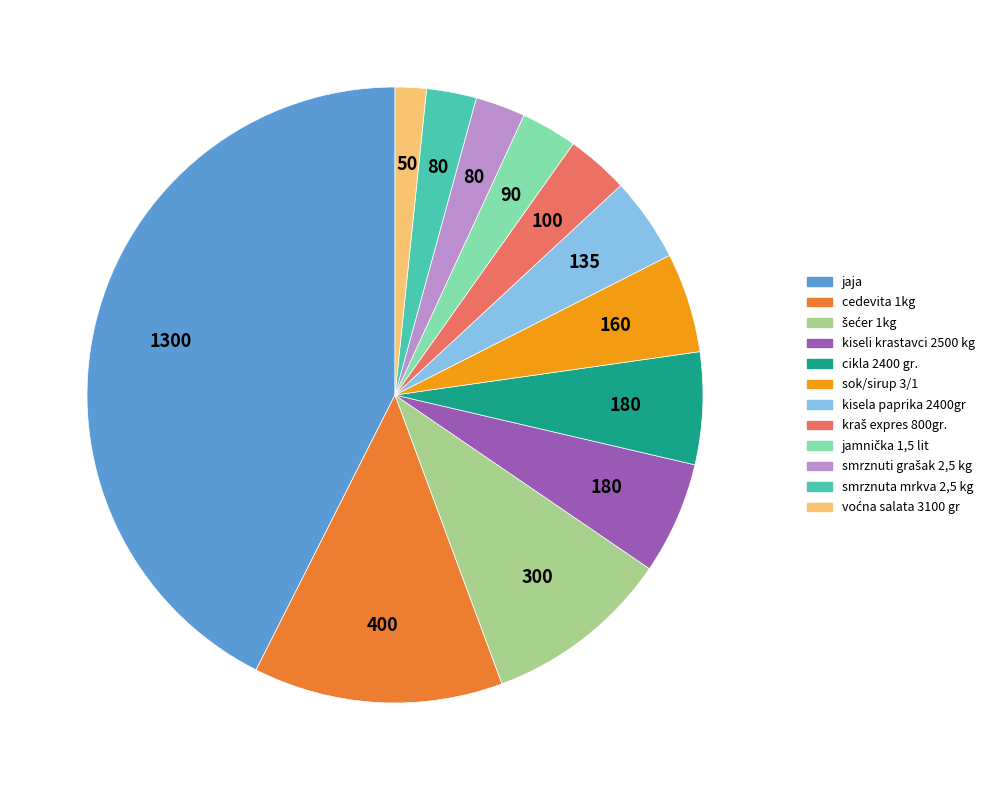

Is there any slice that represents more than half of the pie?

No